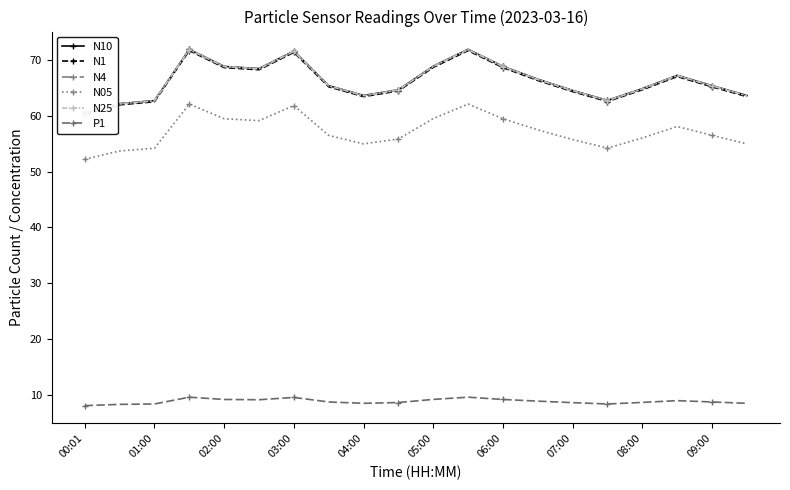

True or false: N05 and N10 cross at least once.

False